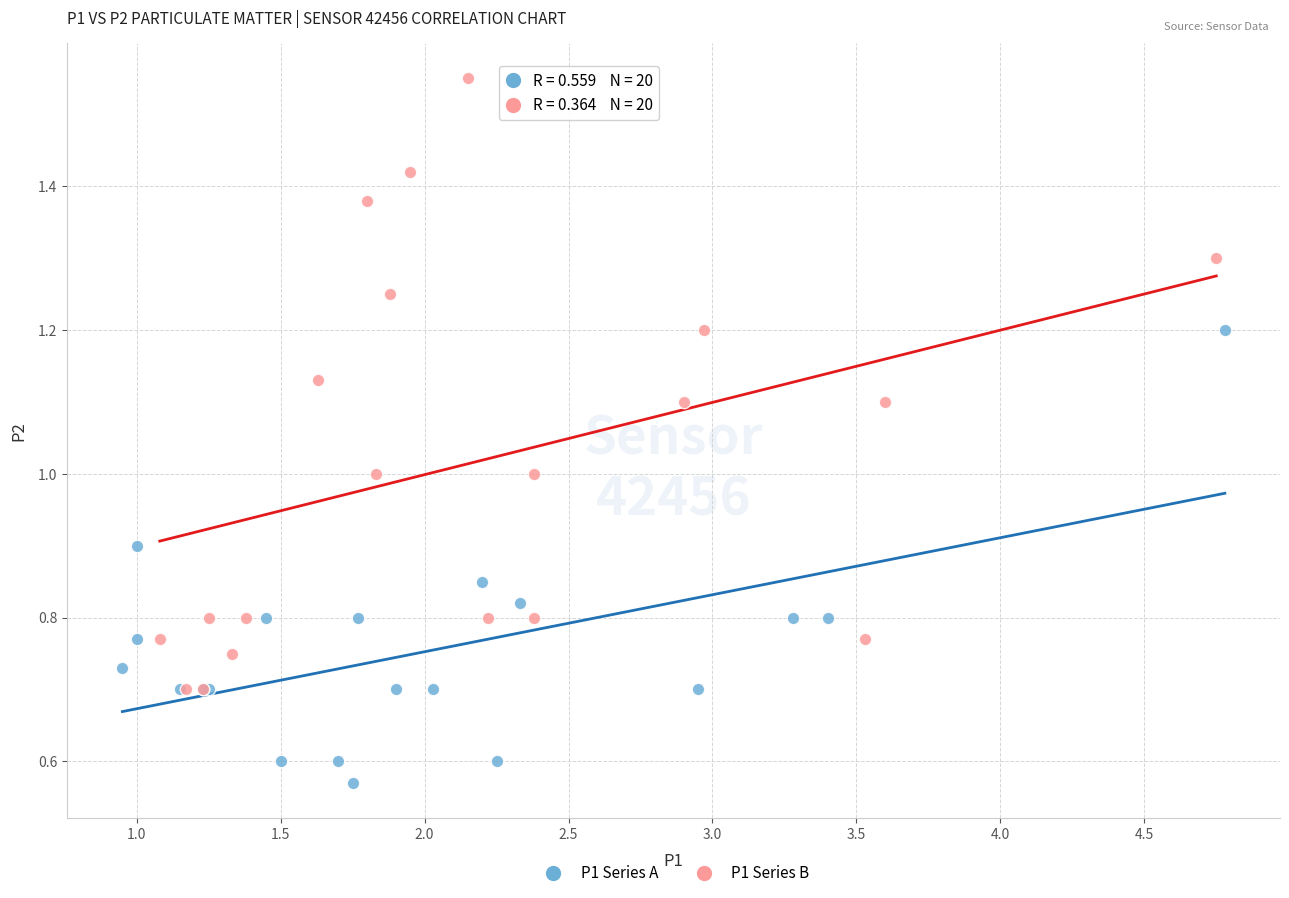

Which series contains the highest Y value?

P1 Series B